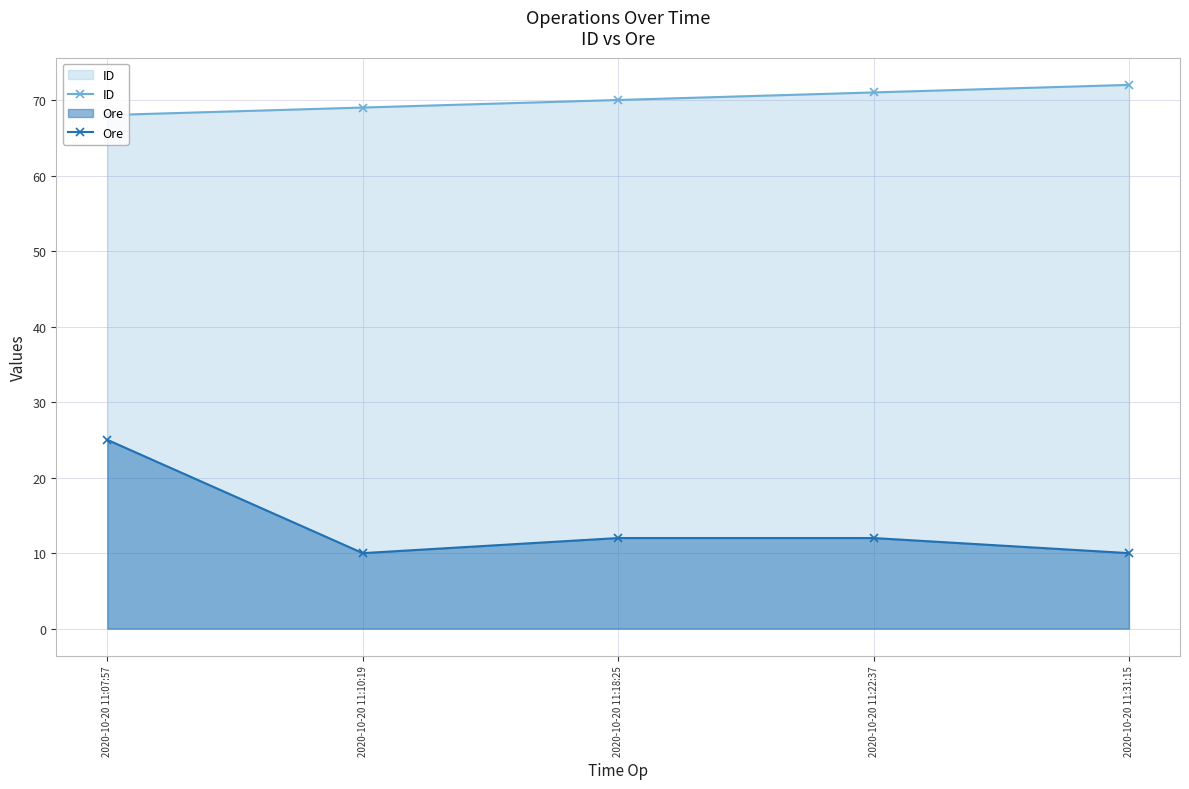

True or false: Ore has more than 0 points higher than both neighbors.

False